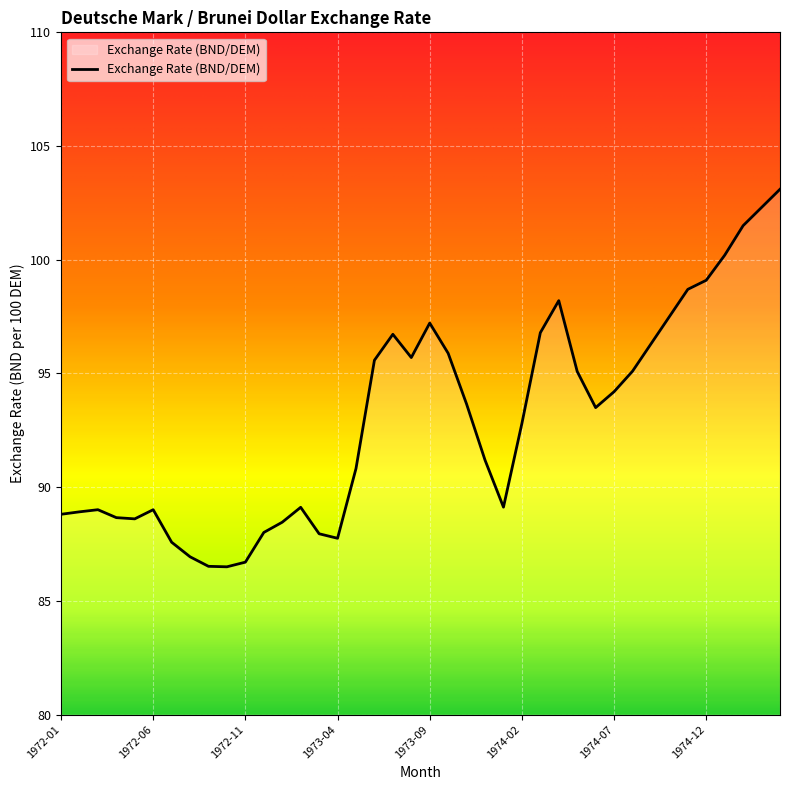

What is the difference between the maximum and minimum values?

16.6